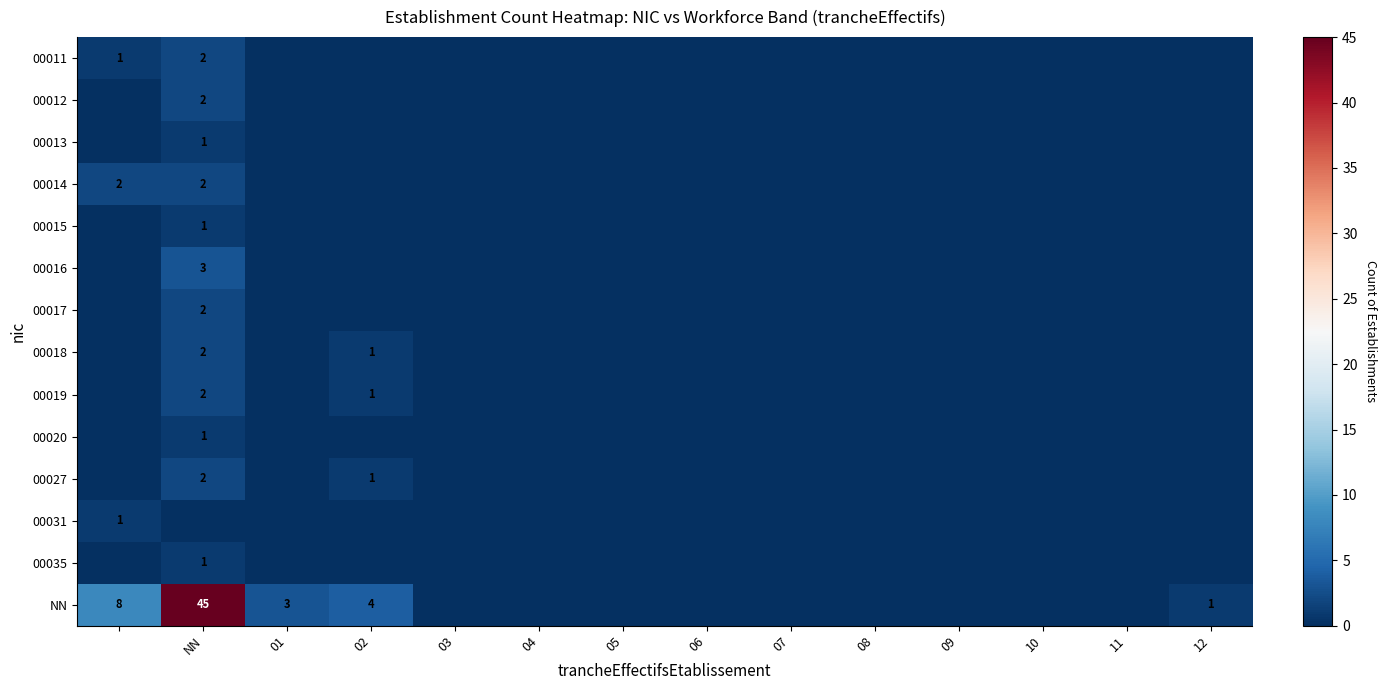

Rank the series by their maximum value, from lowest to highest.

00013, 00015, 00020, 00031, 00035, 00011, 00012, 00014, 00017, 00018, 00019, 00027, 00016, NN